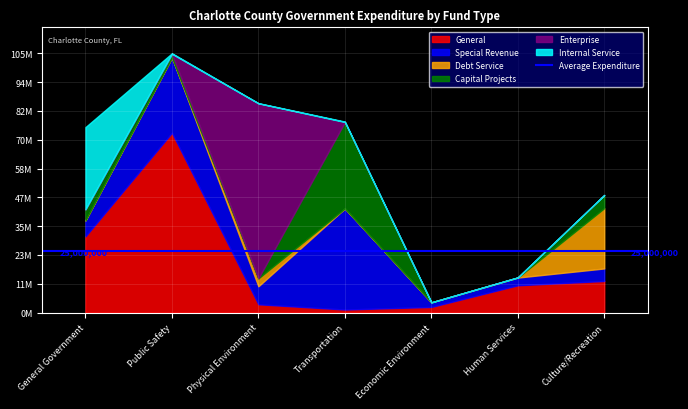

At which category does Capital Projects reach its first local peak?

Transportation